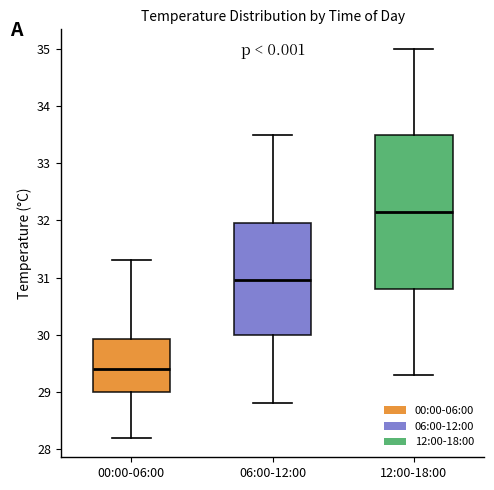

Reading left to right, transcribe this box plot: for each box, give where its median line is, the range the box spans, and where its two whiskers end, as read against the y-axis. The values are not printed on the chart, so give them approximately, as read against the axis.

00:00-06:00: median 29.4, box 29.0 to 29.9, whiskers 28.2 to 31.3
06:00-12:00: median 31.0, box 30.0 to 32.0, whiskers 28.8 to 33.5
12:00-18:00: median 32.2, box 30.8 to 33.5, whiskers 29.3 to 35.0